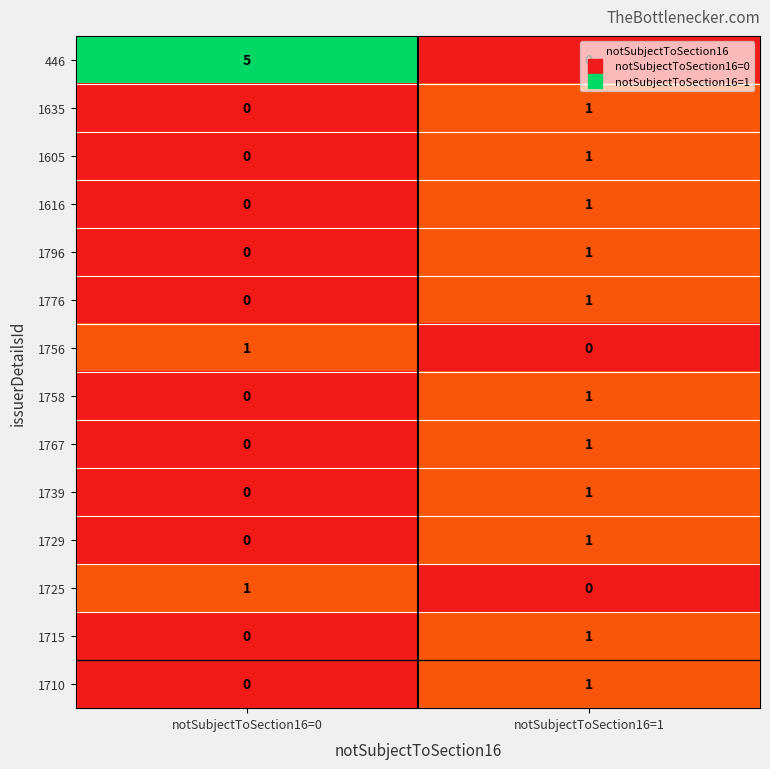

True or false: 446 has a value of -2 at notSubjectToSection16=1.

False